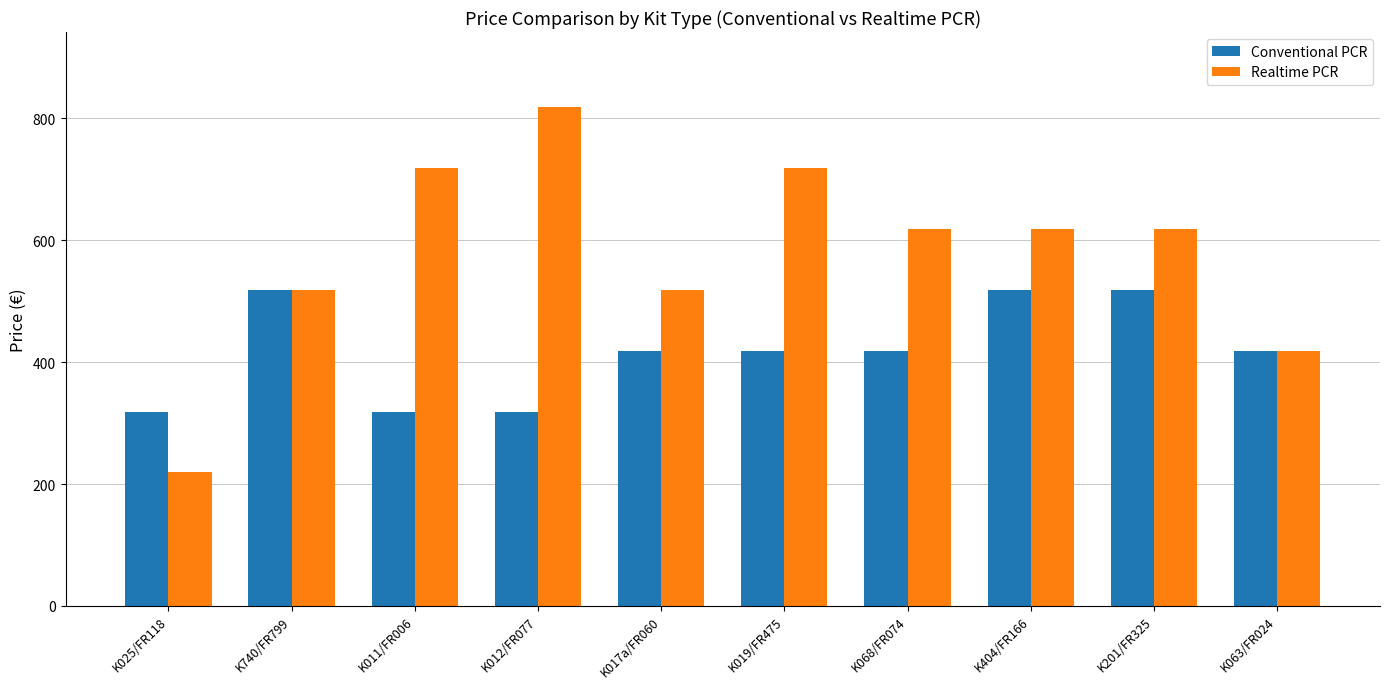

What is the sum of the Realtime PCR values at K025/FR118 and K740/FR799?

738